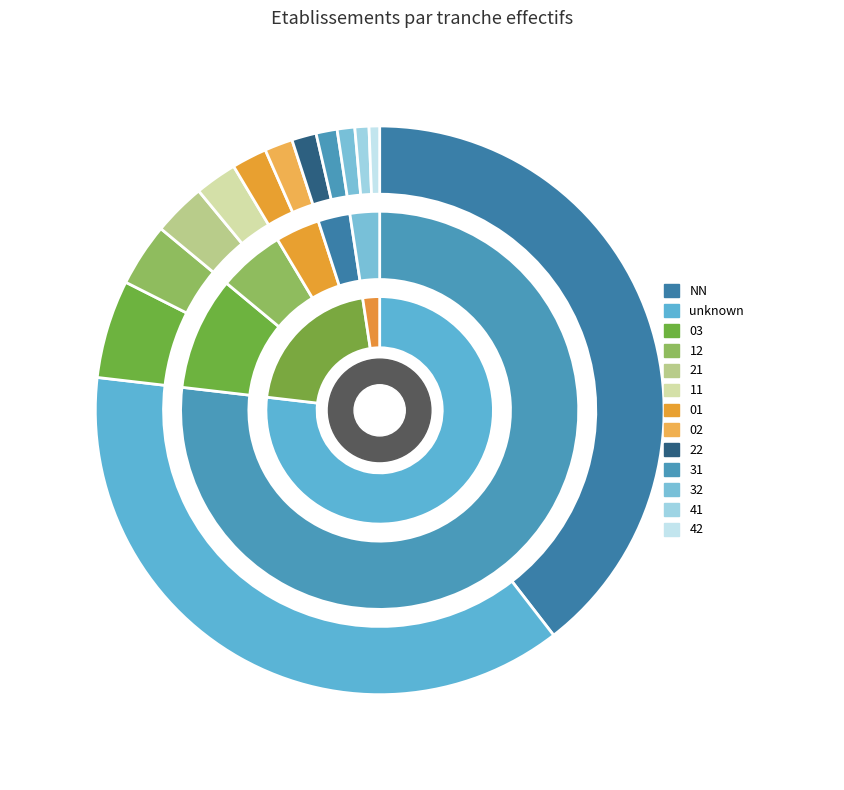

Which slice is the largest?

NN